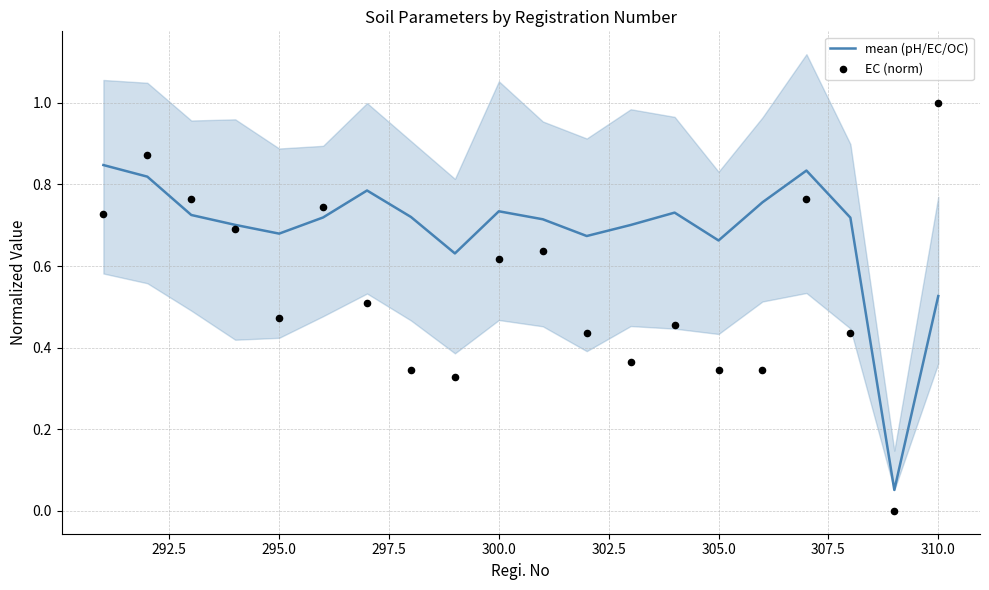

What are all the series names shown in the legend?

mean (pH/EC/OC), EC (norm)